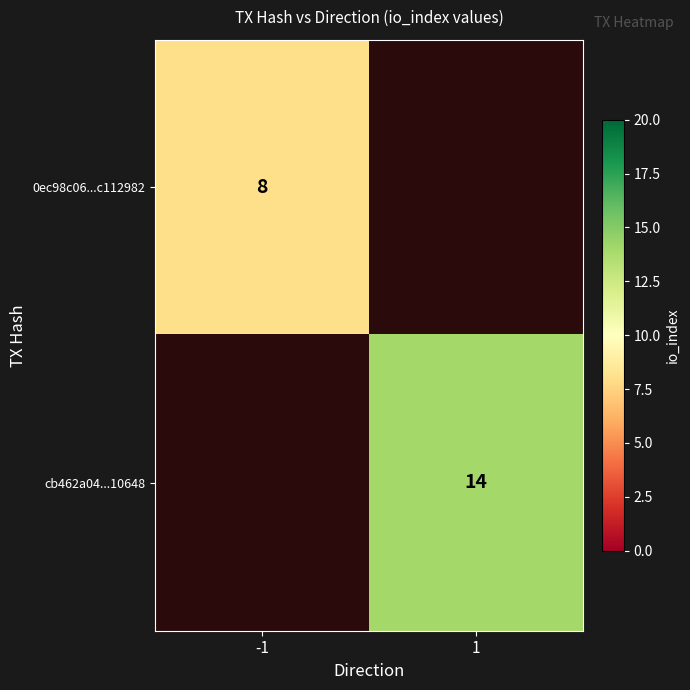

Is it true that cb462a04...10648 equals 25 at 1?

False